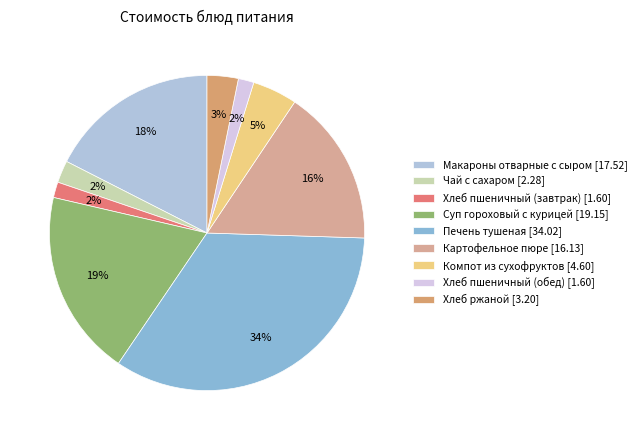

Is the sum of Печень тушеная and Хлеб пшеничный (завтрак) greater than half?

No